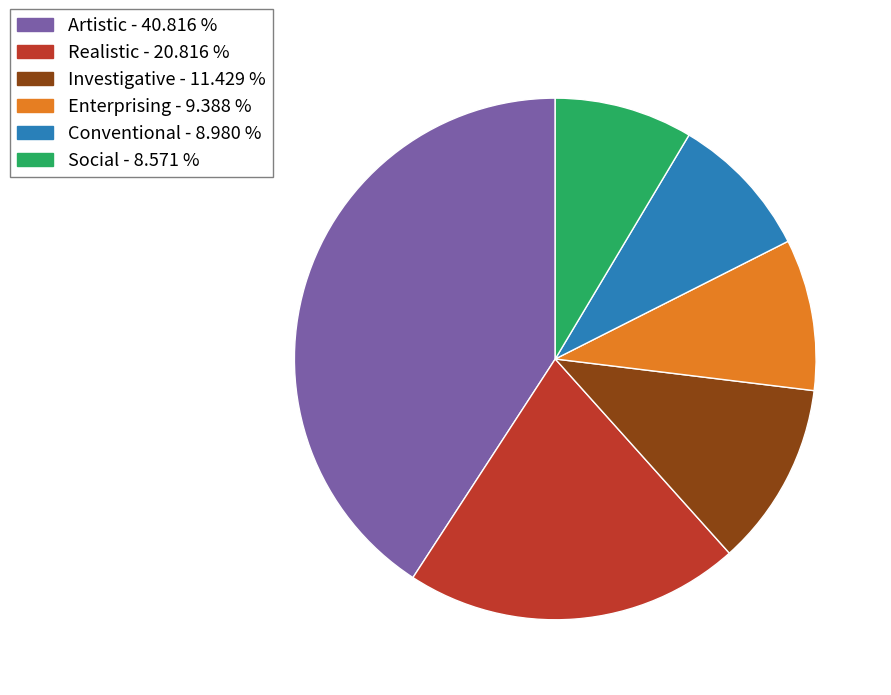

Does any single category account for the majority?

No